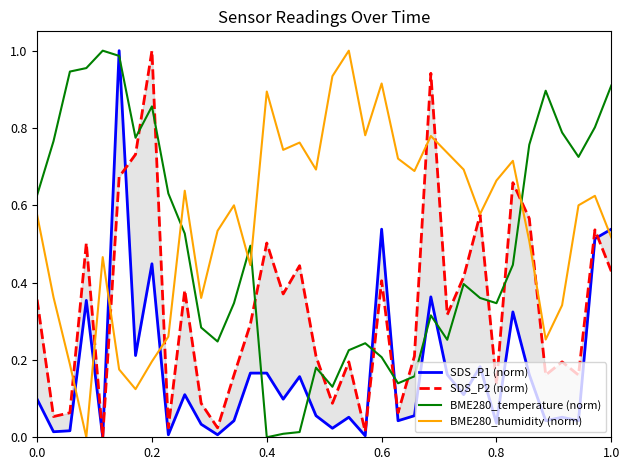

How many intersections are there between BME280_humidity (norm) and BME280_temperature (norm)?

4